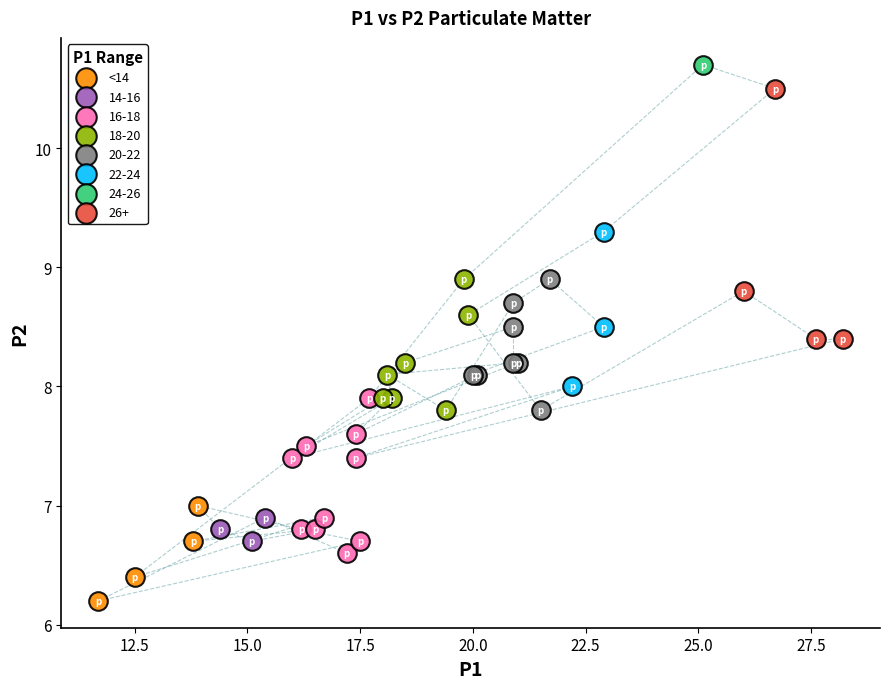

What are all the series names shown in the legend?

<14, 14-16, 16-18, 18-20, 20-22, 22-24, 24-26, 26+